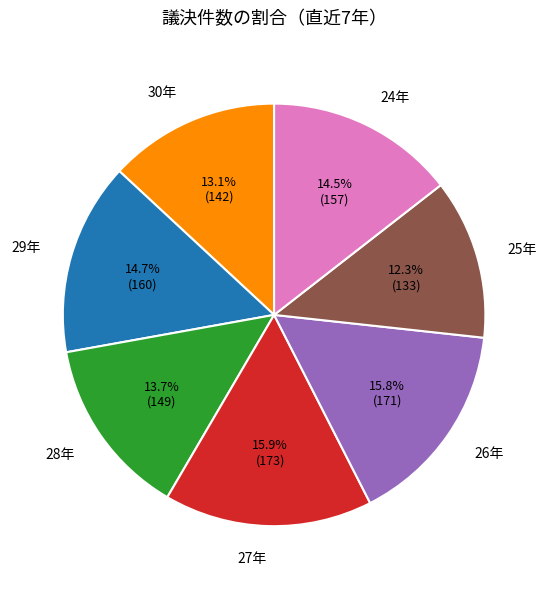

To the nearest percent, what percentage of the pie is 26年?

16%